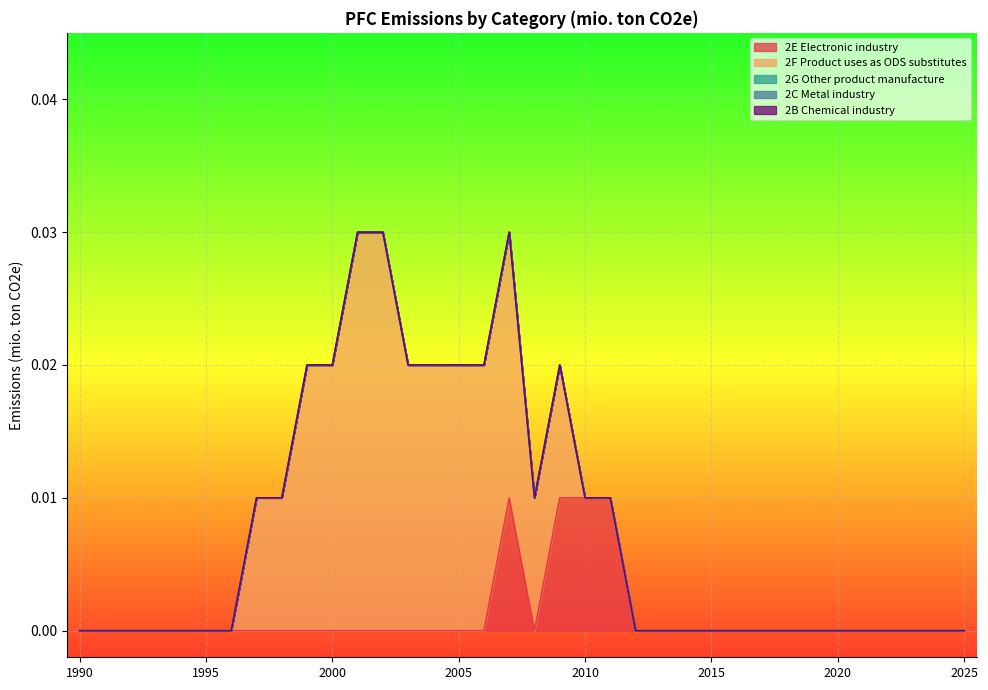

At which category is the sum across all series the highest?

2001